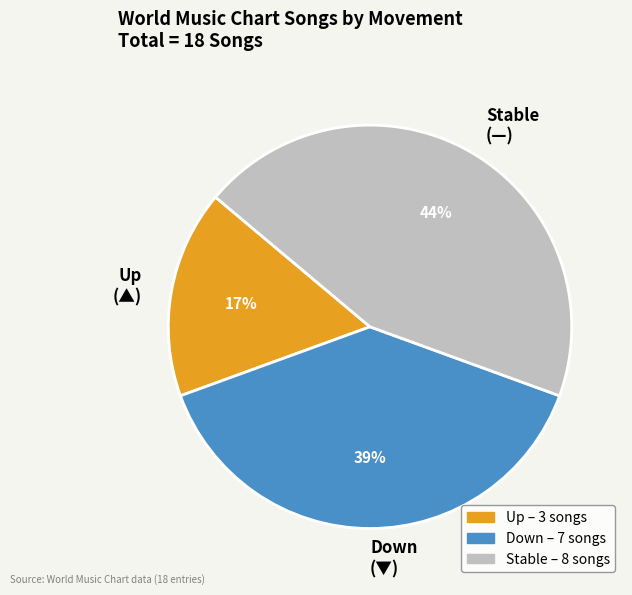

Is there any slice that represents more than half of the pie?

No